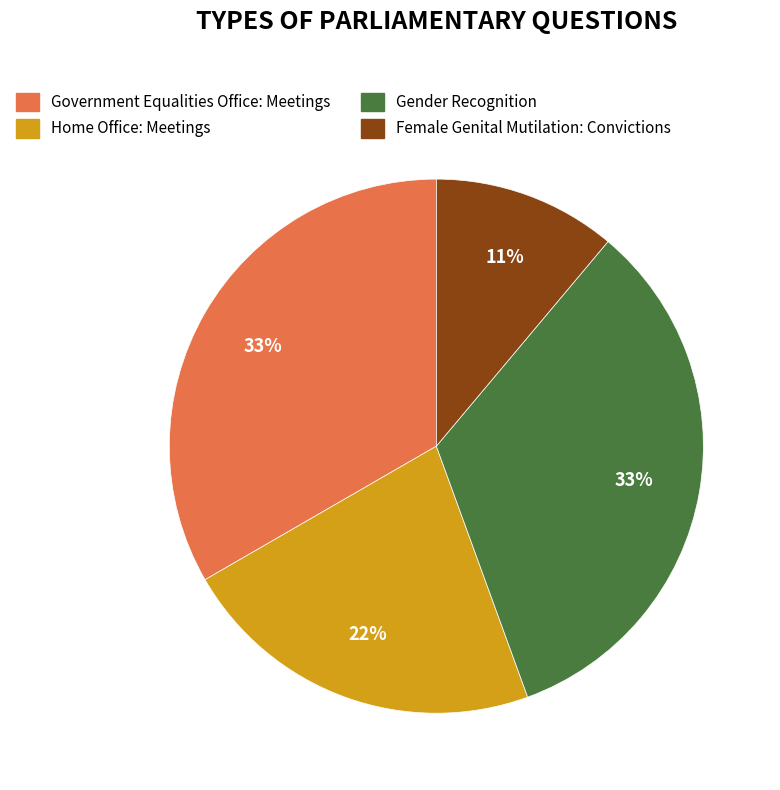

To the nearest percent, what is the difference between the largest and smallest slice percentages?

22%